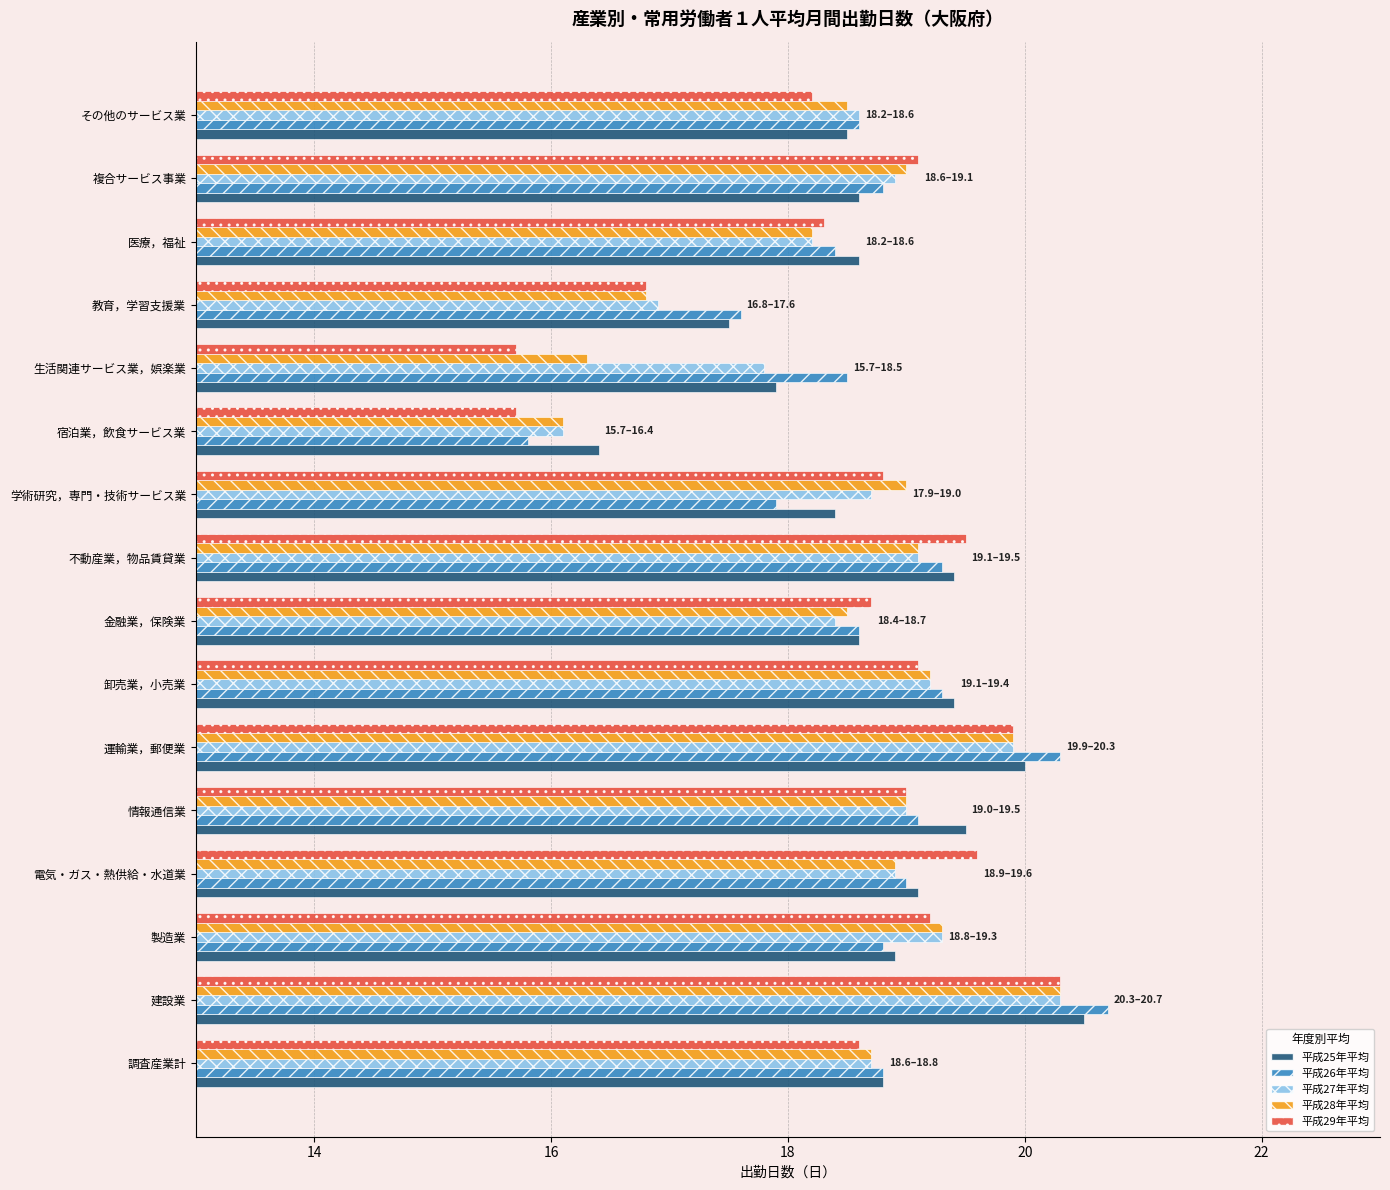

The 平成27年平均 series shows 4.4 at 電気・ガス・熱供給・水道業. True or false?

False